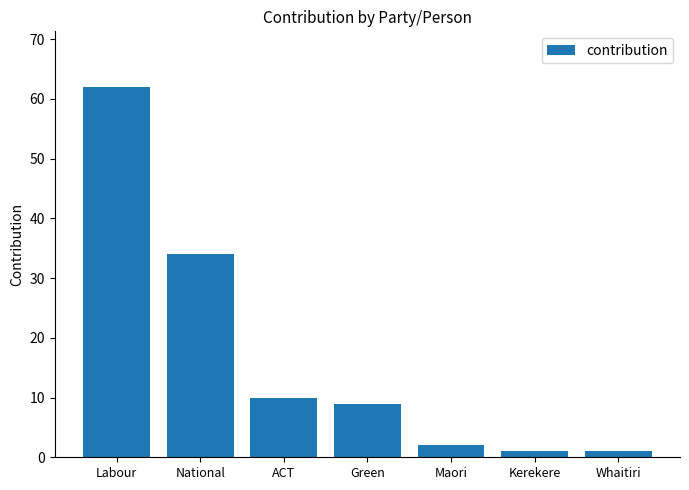

Where is the data nearest to the value 31?

National